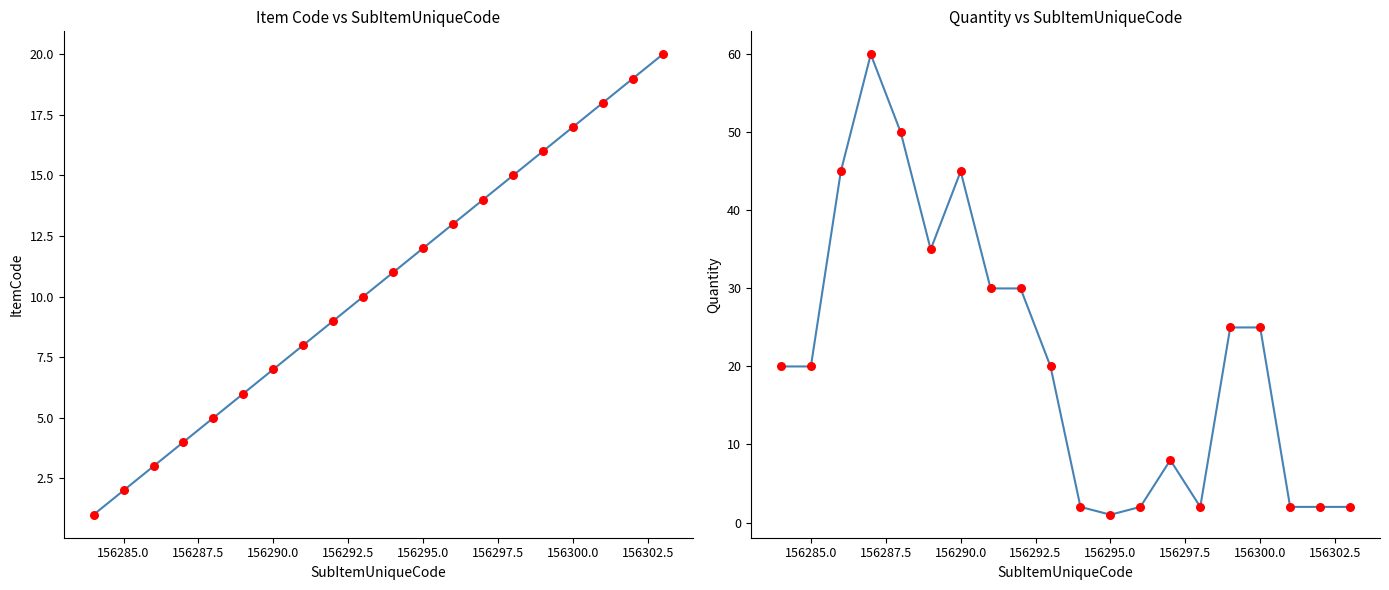

Is the value of ItemCode at 18 greater than the value of Quantity at 16?

No